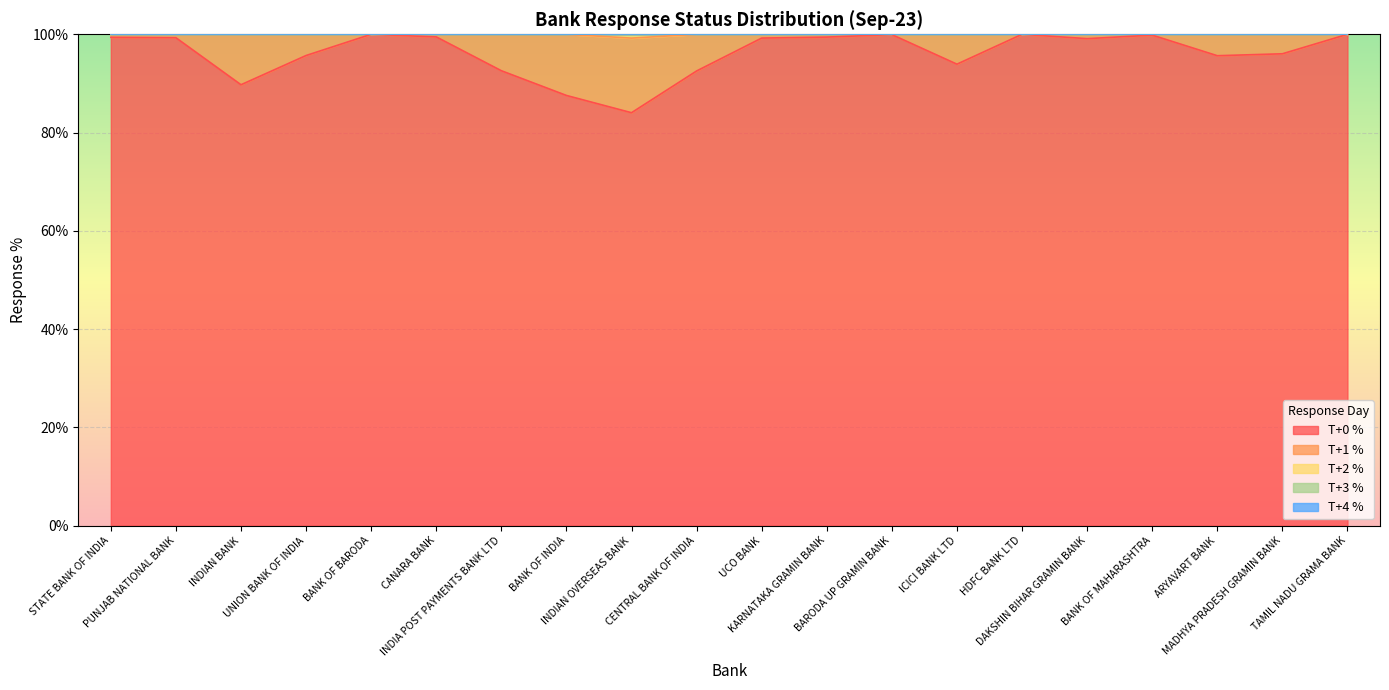

Which has a higher value, INDIAN BANK or BANK OF BARODA?

BANK OF BARODA